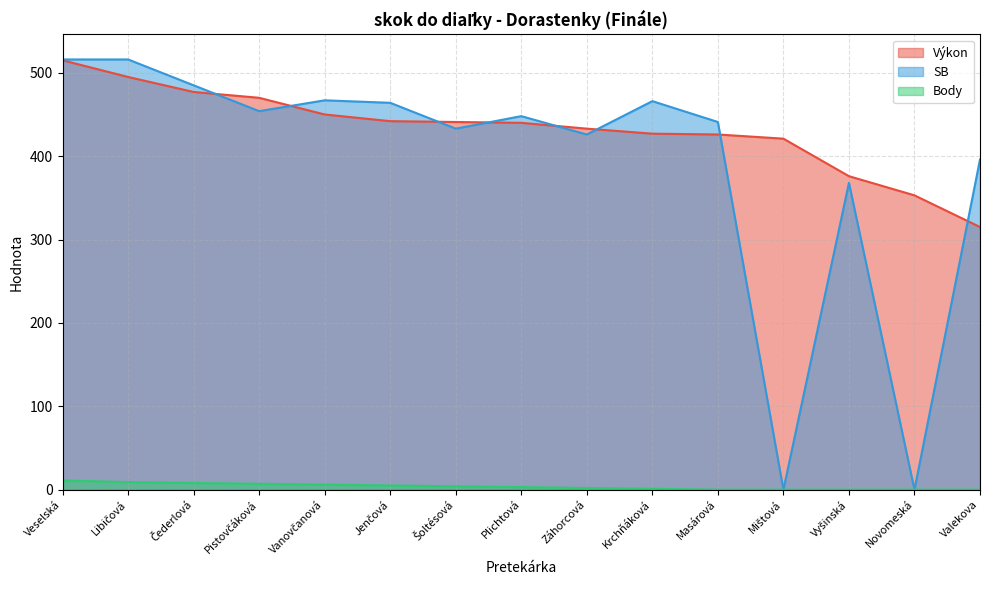

True or false: Výkon has a value of 310 at Veselská.

False